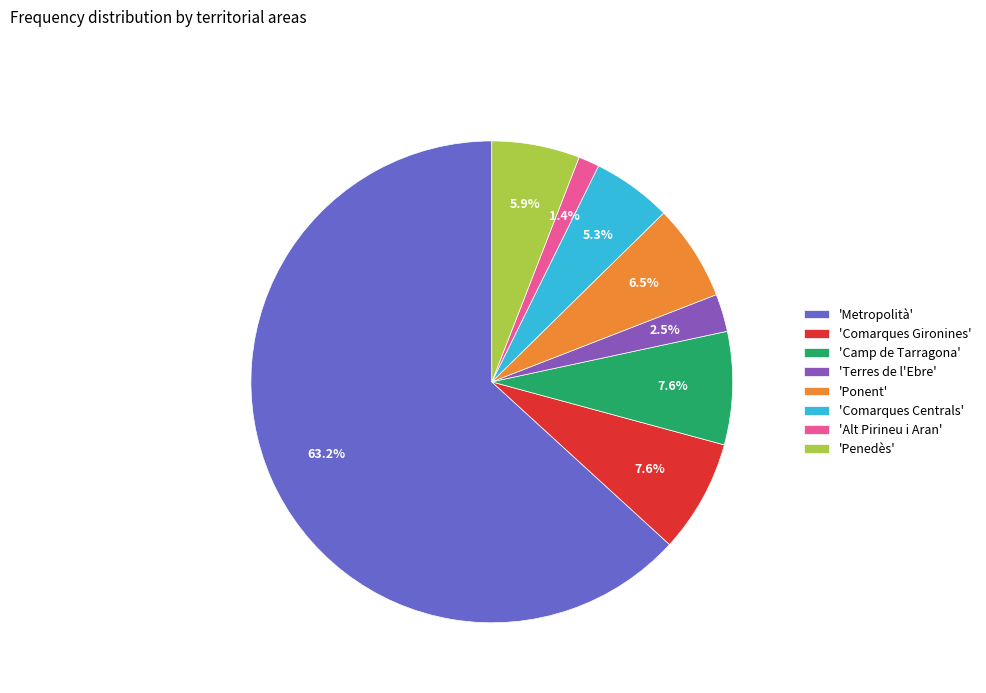

Which slice is the largest?

'Metropolità'